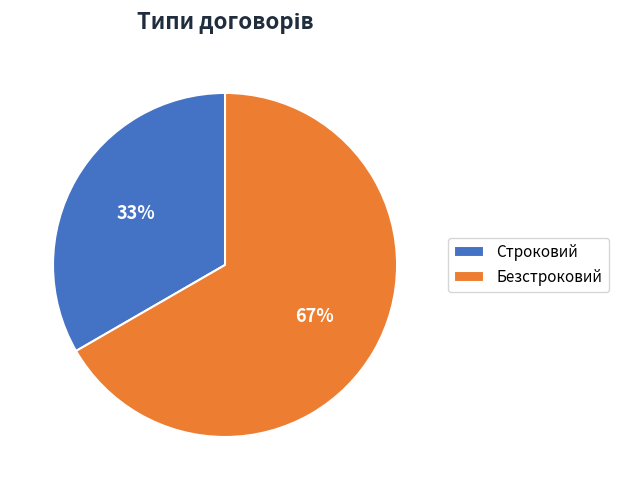

Which has a higher value, Безстроковий or Строковий?

Безстроковий